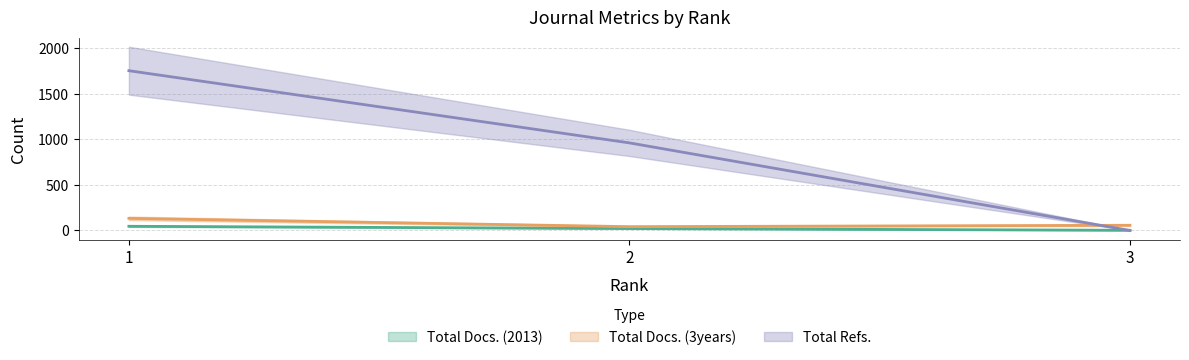

Reading left to right, extract all data points from this chart.

Total Docs. (2013): 46	21	2
Total Docs. (3years): 133	42	57
Total Refs.: 1755	962	0